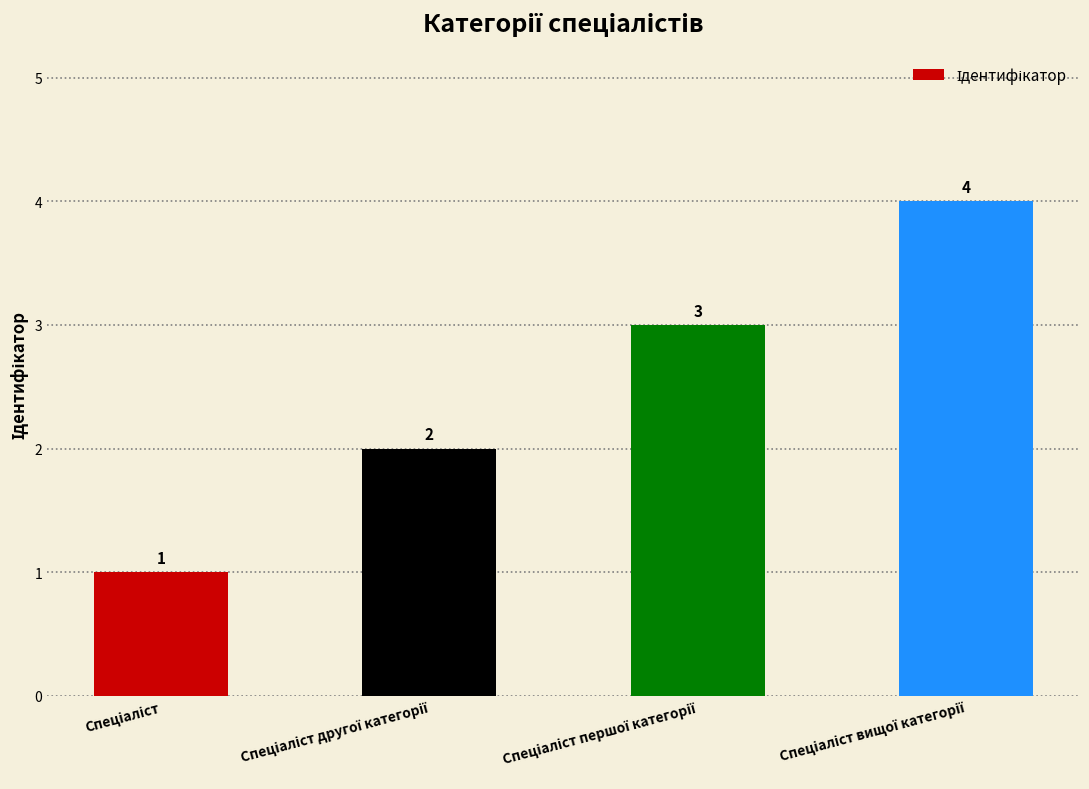

What is the value of the 4th bar from the left?

4